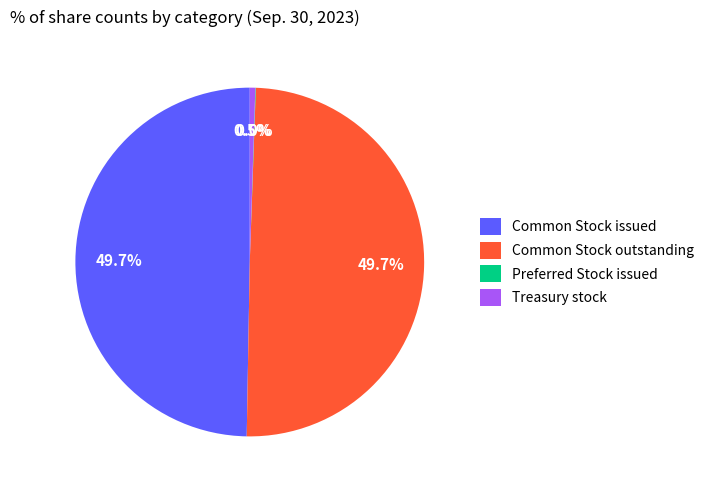

Does any single category account for the majority?

No